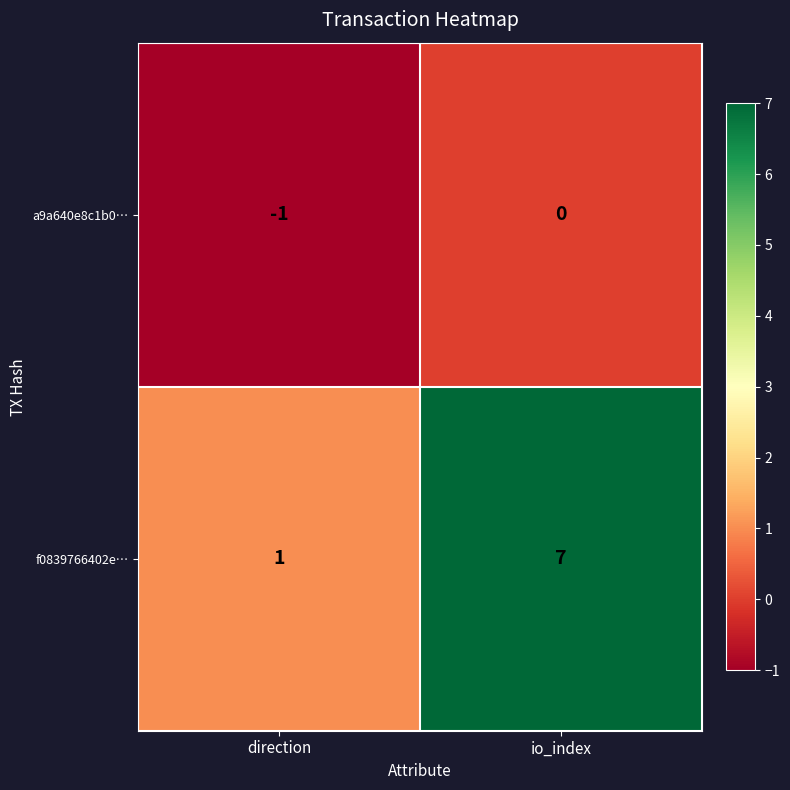

The f0839766402e… series shows 1 at direction. True or false?

True